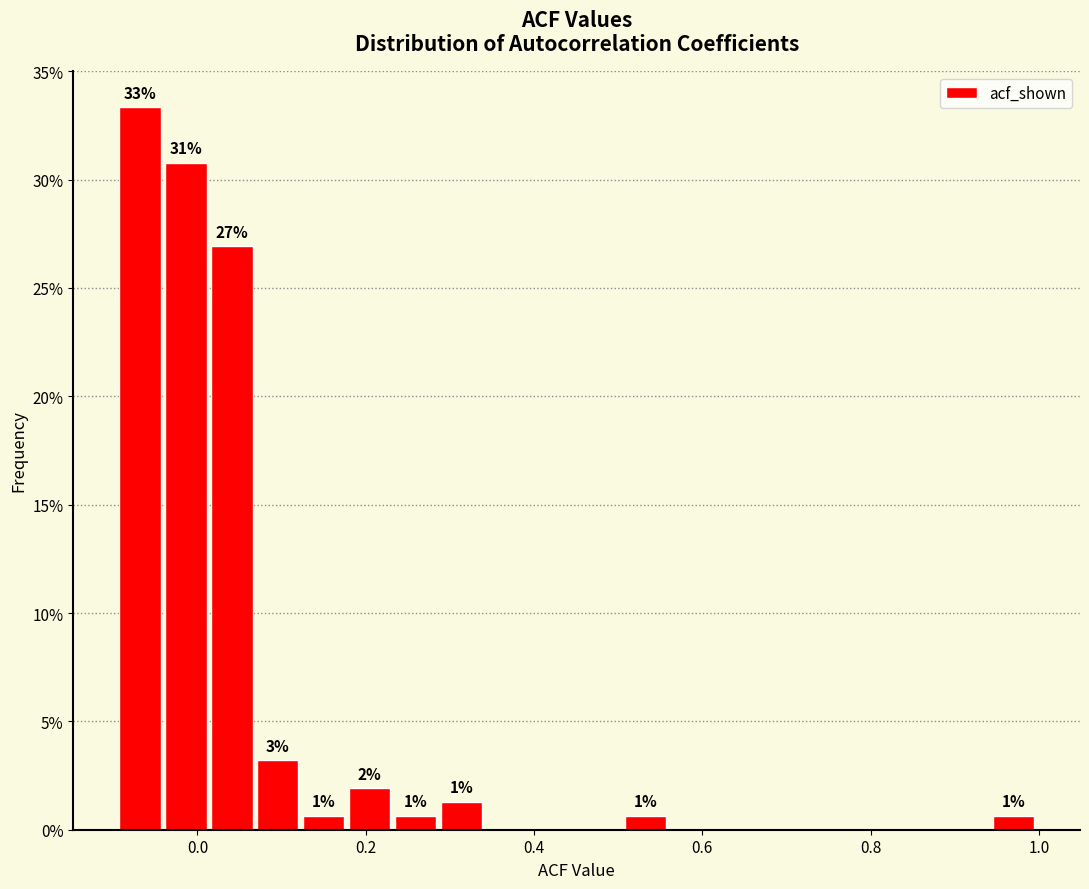

Read against the x-axis, roughly where is the centre of the tallest bar?

-0.06